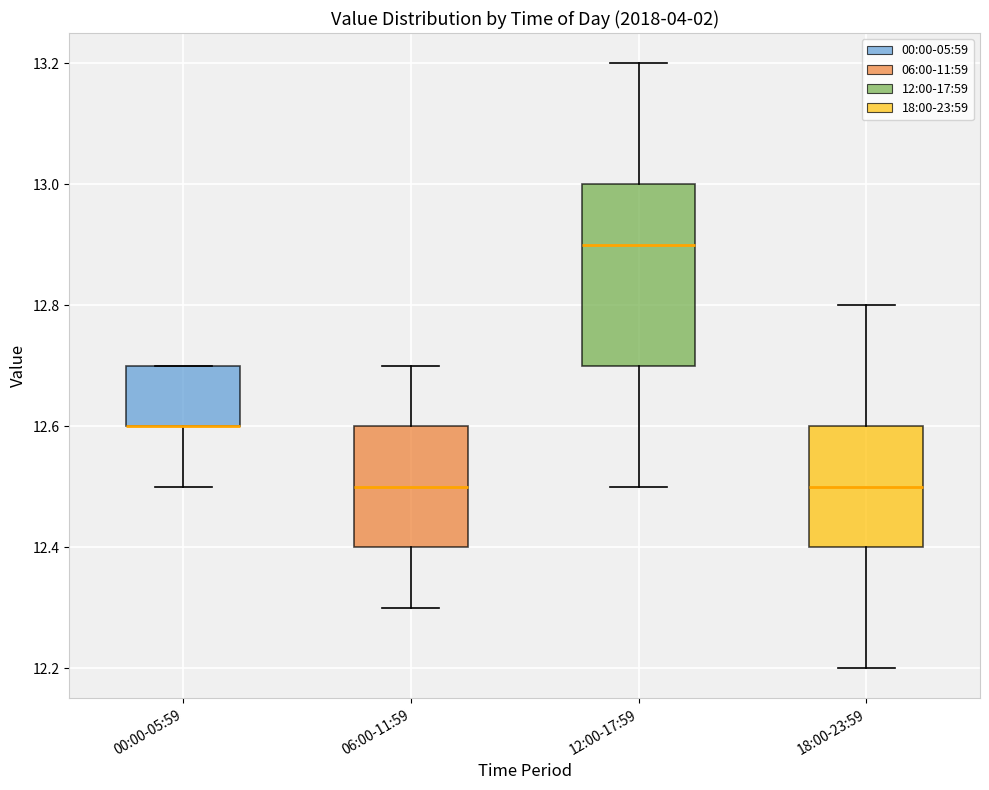

Comparing the boxes themselves (not the whiskers), which one is the tallest?

12:00-17:59